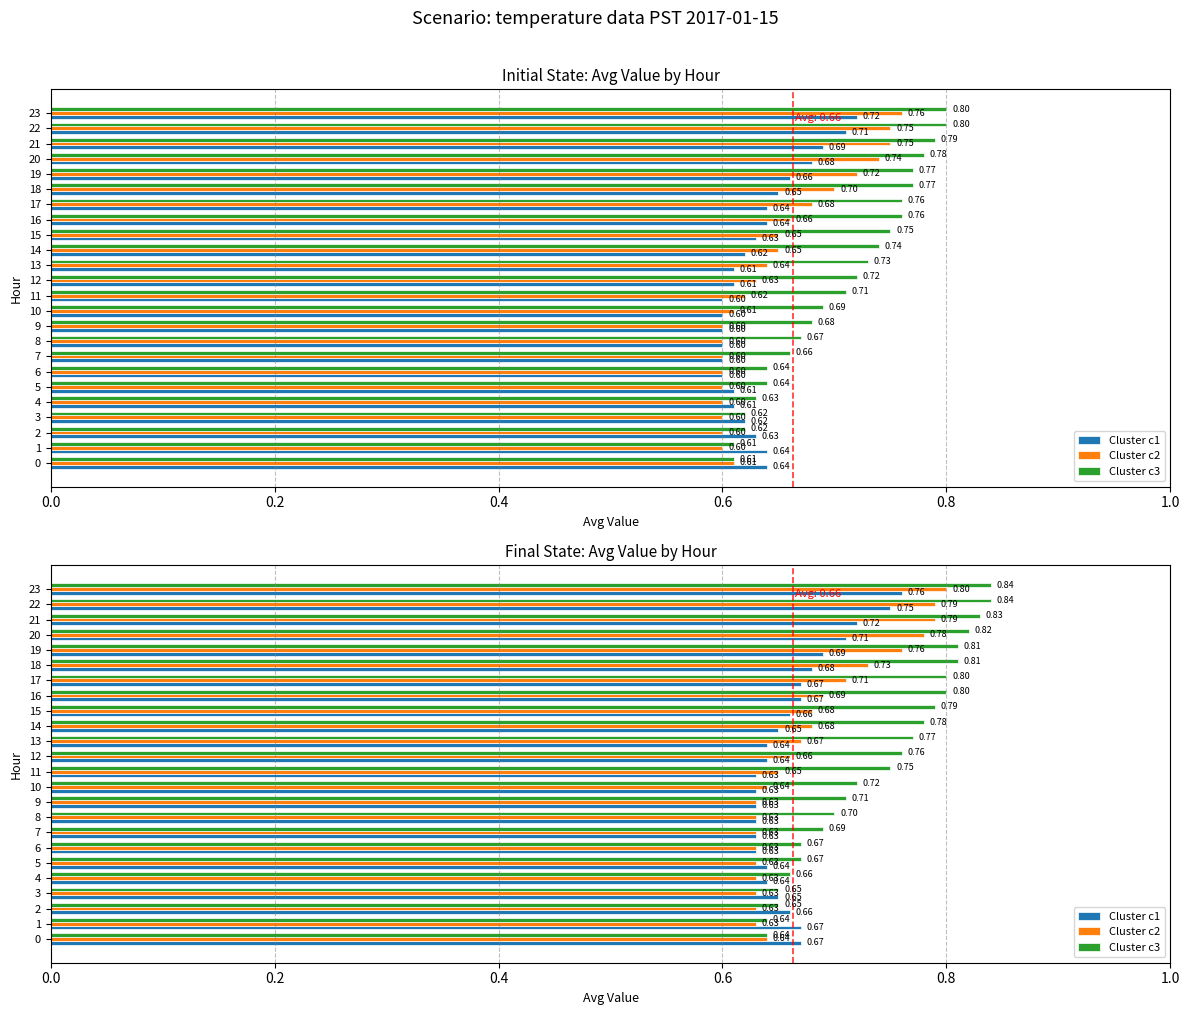

What value does the Cluster c1 series have at 6?

0.6